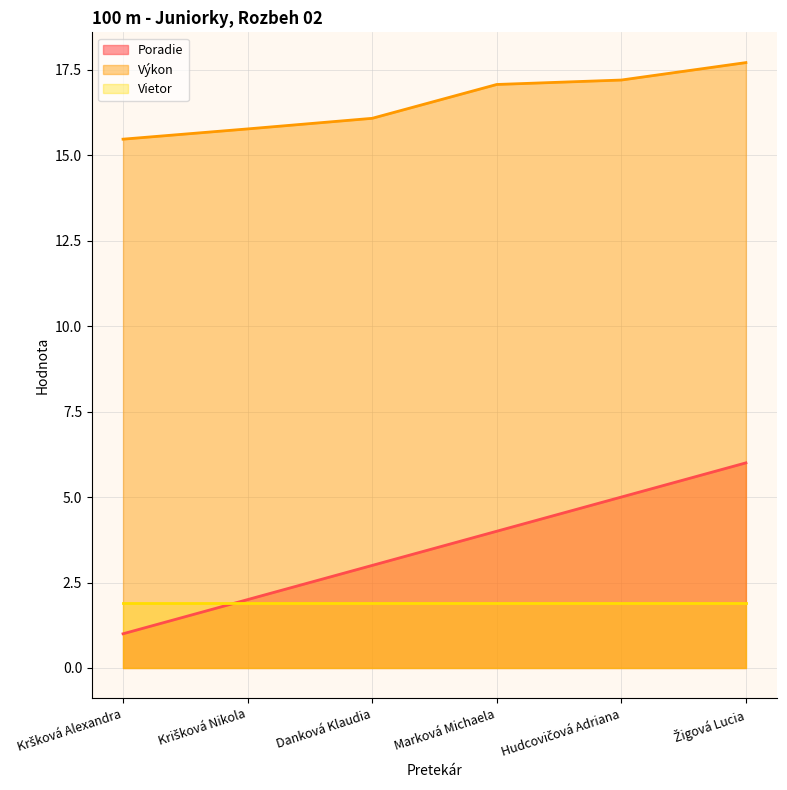

What is the approximate value of Vietor at Danková Klaudia?

1.9